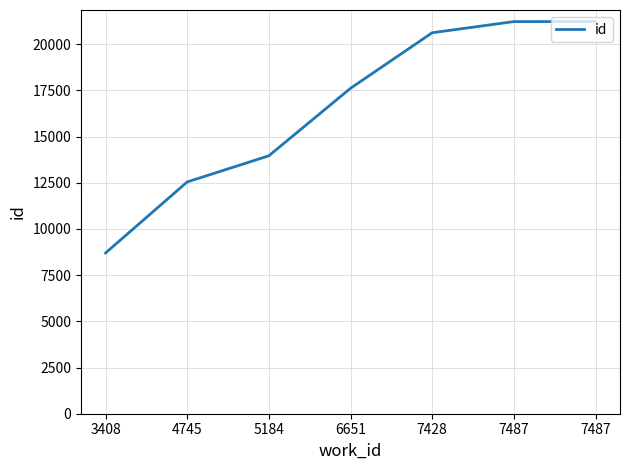

What is the change in value from 6651 to 7428?

+3006